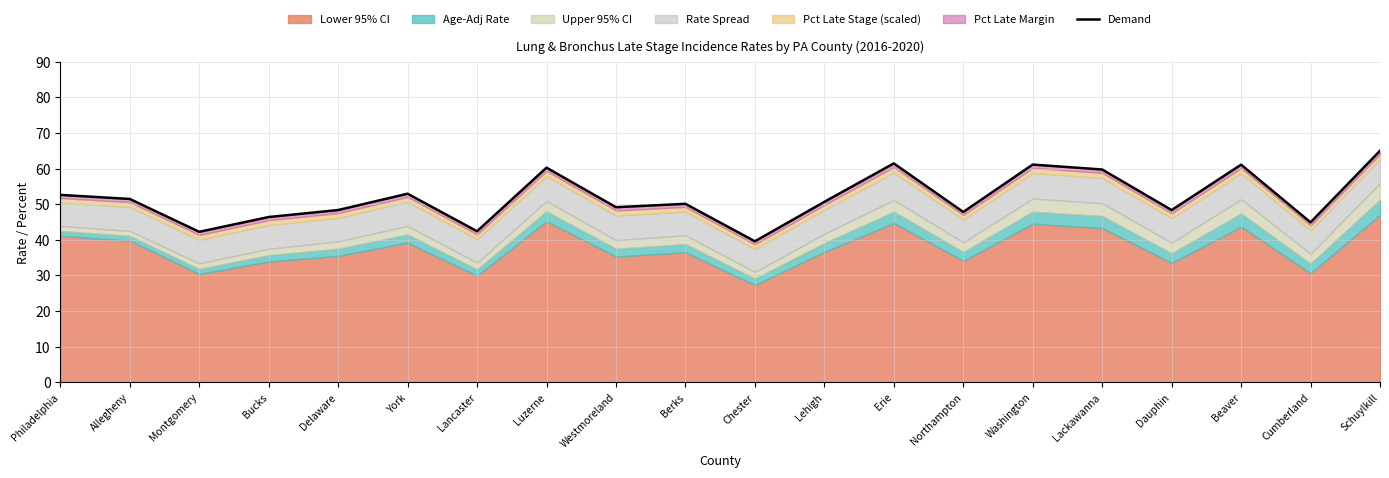

What is the change in value from Erie to Cumberland?

-16.5